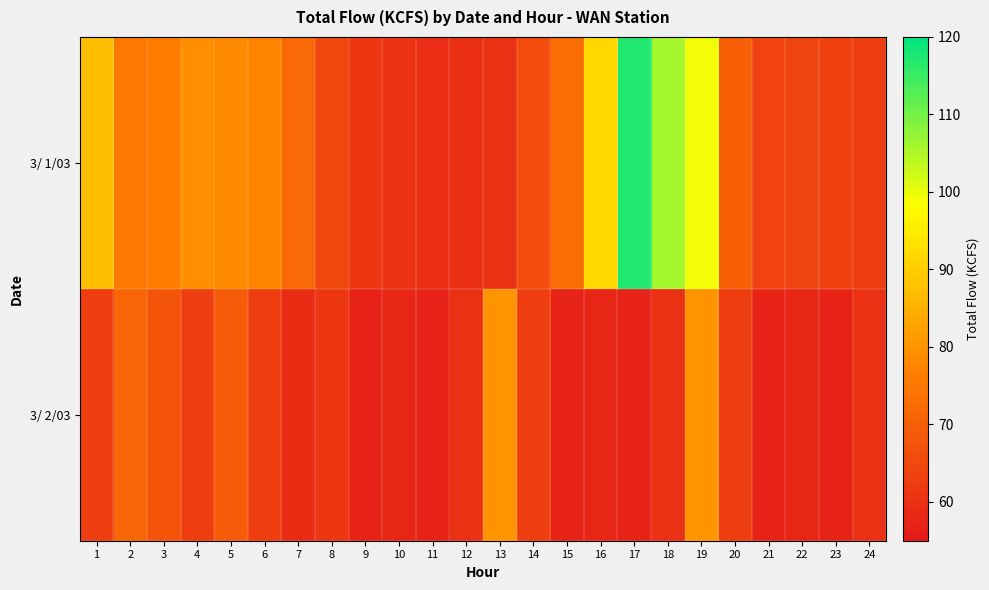

At how many categories does at least one series exceed 116?

1